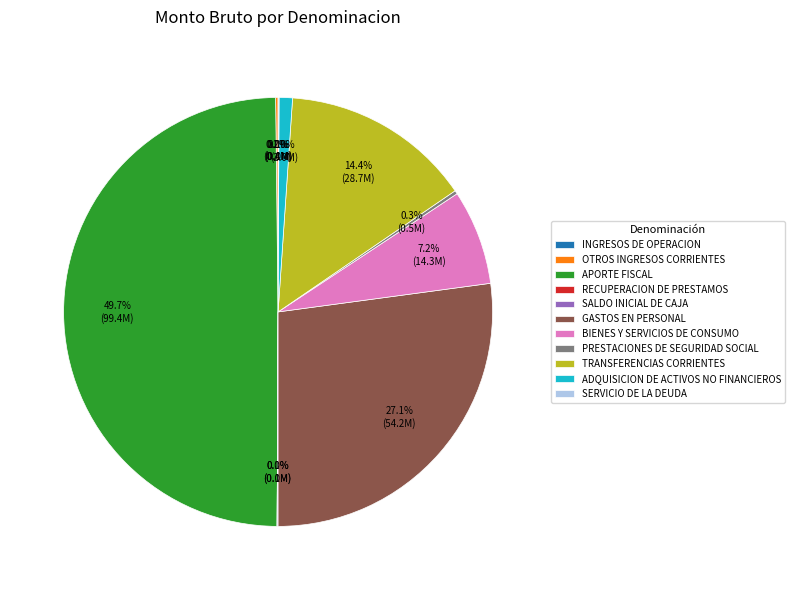

How much of the chart is everything except ADQUISICION DE ACTIVOS NO FINANCIEROS?

99.0%